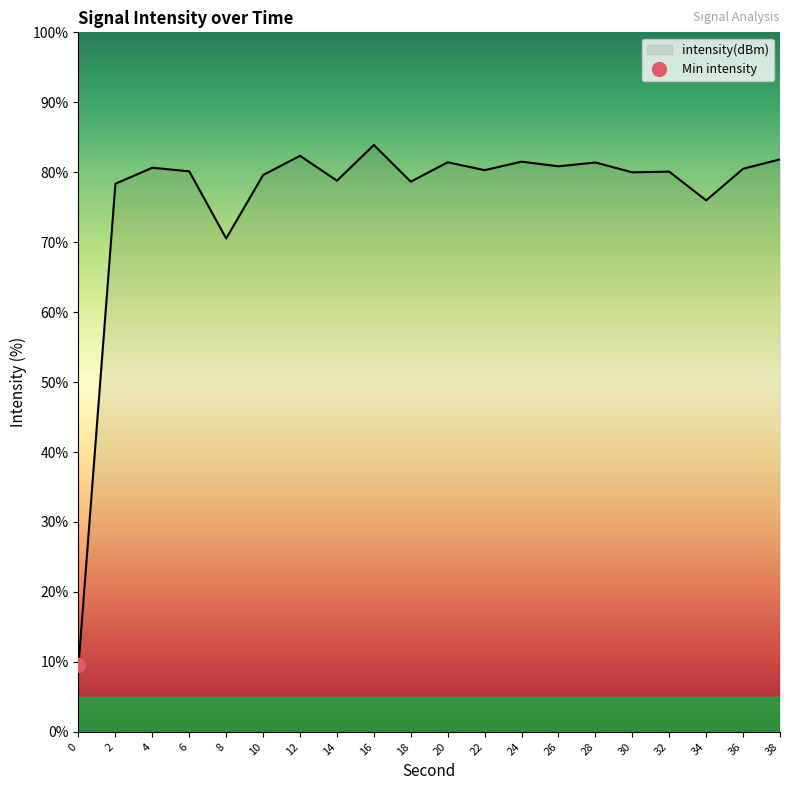

Which has a higher value, 32 or 24?

24